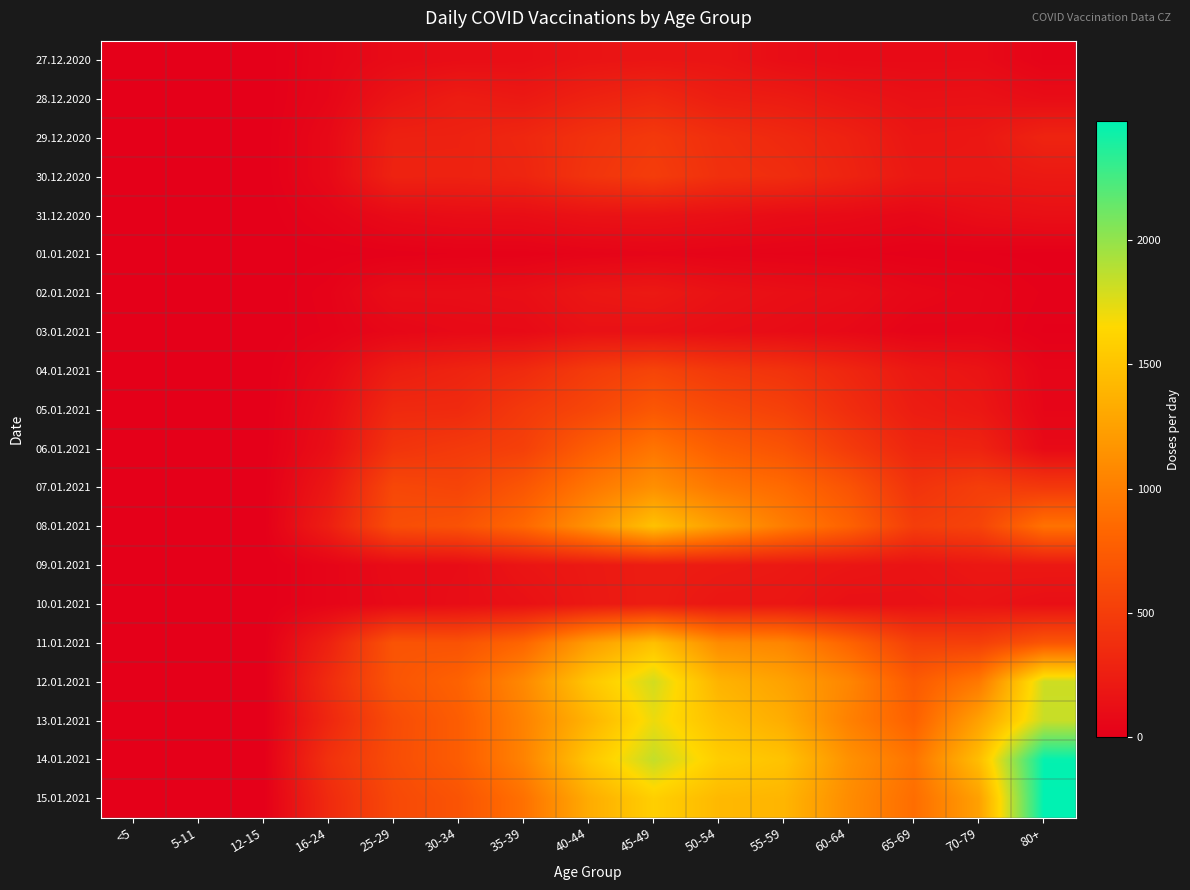

Reading left to right, transcribe all the data shown in this chart.

27.12.2020: <5=0	5-11=0	12-15=0	16-24=48	25-29=93	30-34=112	35-39=120	40-44=162	45-49=174	50-54=166	55-59=111	60-64=88	65-69=88	70-79=90	80+=32
28.12.2020: <5=0	5-11=0	12-15=0	16-24=53	25-29=170	30-34=235	35-39=205	40-44=277	45-49=325	50-54=245	55-59=226	60-64=173	65-69=138	70-79=142	80+=108
29.12.2020: <5=0	5-11=0	12-15=0	16-24=78	25-29=270	30-34=274	35-39=319	40-44=407	45-49=463	50-54=380	55-59=333	60-64=273	65-69=181	70-79=190	80+=294
30.12.2020: <5=0	5-11=0	12-15=0	16-24=78	25-29=284	30-34=281	35-39=303	40-44=425	45-49=494	50-54=392	55-59=367	60-64=289	65-69=200	70-79=189	80+=208
31.12.2020: <5=0	5-11=0	12-15=0	16-24=37	25-29=93	30-34=112	35-39=118	40-44=152	45-49=157	50-54=134	55-59=106	60-64=91	65-69=67	70-79=111	80+=132
01.01.2021: <5=0	5-11=0	12-15=0	16-24=6	25-29=12	30-34=20	35-39=22	40-44=37	45-49=48	50-54=37	55-59=31	60-64=23	65-69=14	70-79=11	80+=4
02.01.2021: <5=0	5-11=0	12-15=0	16-24=26	25-29=112	30-34=111	35-39=124	40-44=188	45-49=208	50-54=152	55-59=127	60-64=109	65-69=66	70-79=46	80+=17
03.01.2021: <5=0	5-11=0	12-15=0	16-24=22	25-29=64	30-34=84	35-39=90	40-44=144	45-49=140	50-54=117	55-59=102	60-64=77	65-69=38	70-79=41	80+=8
04.01.2021: <5=0	5-11=0	12-15=0	16-24=74	25-29=243	30-34=292	35-39=350	40-44=479	45-49=556	50-54=461	55-59=414	60-64=313	65-69=205	70-79=165	80+=45
05.01.2021: <5=0	5-11=0	12-15=0	16-24=104	25-29=338	30-34=344	35-39=465	40-44=568	45-49=707	50-54=595	55-59=526	60-64=371	65-69=237	70-79=197	80+=52
06.01.2021: <5=0	5-11=0	12-15=0	16-24=126	25-29=421	30-34=470	35-39=521	40-44=754	45-49=935	50-54=762	55-59=676	60-64=482	65-69=309	70-79=293	80+=85
07.01.2021: <5=0	5-11=0	12-15=0	16-24=196	25-29=583	30-34=554	35-39=701	40-44=946	45-49=1131	50-54=949	55-59=860	60-64=680	65-69=415	70-79=505	80+=461
08.01.2021: <5=0	5-11=0	12-15=0	16-24=251	25-29=630	30-34=666	35-39=839	40-44=1142	45-49=1485	50-54=1224	55-59=995	60-64=792	65-69=500	70-79=549	80+=915
09.01.2021: <5=0	5-11=0	12-15=0	16-24=45	25-29=96	30-34=106	35-39=174	40-44=206	45-49=237	50-54=221	55-59=204	60-64=180	65-69=161	70-79=194	80+=203
10.01.2021: <5=0	5-11=0	12-15=0	16-24=45	25-29=89	30-34=111	35-39=142	40-44=201	45-49=237	50-54=190	55-59=186	60-64=140	65-69=143	70-79=165	80+=128
11.01.2021: <5=0	5-11=0	12-15=0	16-24=272	25-29=682	30-34=671	35-39=825	40-44=1220	45-49=1477	50-54=1100	55-59=1055	60-64=808	65-69=525	70-79=514	80+=695
12.01.2021: <5=0	5-11=0	12-15=0	16-24=355	25-29=687	30-34=794	35-39=1078	40-44=1515	45-49=1796	50-54=1384	55-59=1261	60-64=1056	65-69=731	70-79=964	80+=1813
13.01.2021: <5=0	5-11=0	12-15=0	16-24=318	25-29=615	30-34=755	35-39=1031	40-44=1383	45-49=1711	50-54=1472	55-59=1339	60-64=1021	65-69=788	70-79=1254	80+=1831
14.01.2021: <5=0	5-11=0	12-15=0	16-24=400	25-29=625	30-34=753	35-39=1035	40-44=1517	45-49=1844	50-54=1571	55-59=1493	60-64=1140	65-69=930	70-79=1460	80+=2462
15.01.2021: <5=0	5-11=0	12-15=0	16-24=345	25-29=592	30-34=680	35-39=907	40-44=1329	45-49=1584	50-54=1423	55-59=1400	60-64=1103	65-69=880	70-79=1251	80+=2478